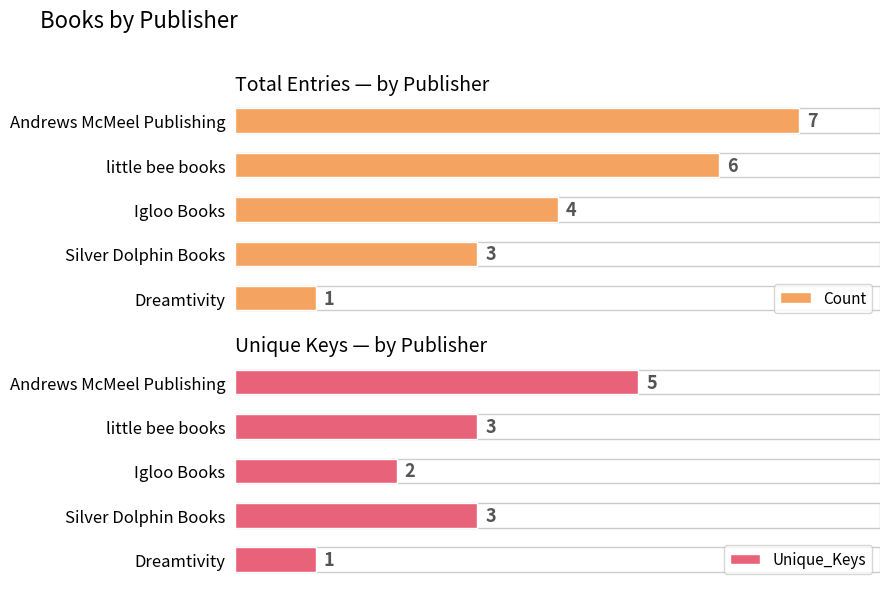

Where is Count nearest to the value 4?

Igloo Books